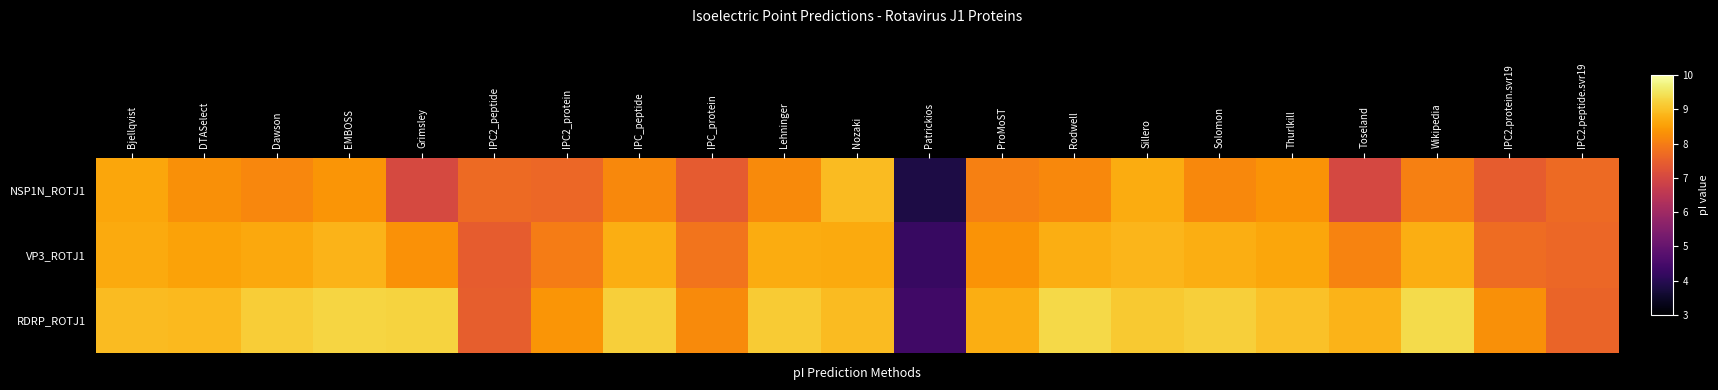

Reading right to left, what are all the values shown in this chart?

NSP1N_ROTJ1: IPC2.peptide.svr19=7.7	IPC2.protein.svr19=7.5	Wikipedia=8.1	Toseland=7.0	Thurlkill=8.3	Solomon=8.2	Sillero=8.7	Rodwell=8.2	ProMoST=8.1	Patrickios=3.8	Nozaki=8.9	Lehninger=8.2	IPC_protein=7.4	IPC_peptide=8.2	IPC2_protein=7.6	IPC2_peptide=7.7	Grimsley=7.0	EMBOSS=8.4	Dawson=8.2	DTASelect=8.3	Bjellqvist=8.6
VP3_ROTJ1: IPC2.peptide.svr19=7.6	IPC2.protein.svr19=7.7	Wikipedia=8.7	Toseland=8.1	Thurlkill=8.6	Solomon=8.7	Sillero=8.8	Rodwell=8.7	ProMoST=8.3	Patrickios=4.3	Nozaki=8.7	Lehninger=8.7	IPC_protein=7.9	IPC_peptide=8.7	IPC2_protein=8.0	IPC2_peptide=7.4	Grimsley=8.3	EMBOSS=8.8	Dawson=8.7	DTASelect=8.6	Bjellqvist=8.7
RDRP_ROTJ1: IPC2.peptide.svr19=7.6	IPC2.protein.svr19=8.3	Wikipedia=9.4	Toseland=8.8	Thurlkill=9.0	Solomon=9.2	Sillero=9.1	Rodwell=9.3	ProMoST=8.7	Patrickios=4.4	Nozaki=8.9	Lehninger=9.2	IPC_protein=8.2	IPC_peptide=9.2	IPC2_protein=8.4	IPC2_peptide=7.5	Grimsley=9.3	EMBOSS=9.3	Dawson=9.2	DTASelect=8.9	Bjellqvist=8.9